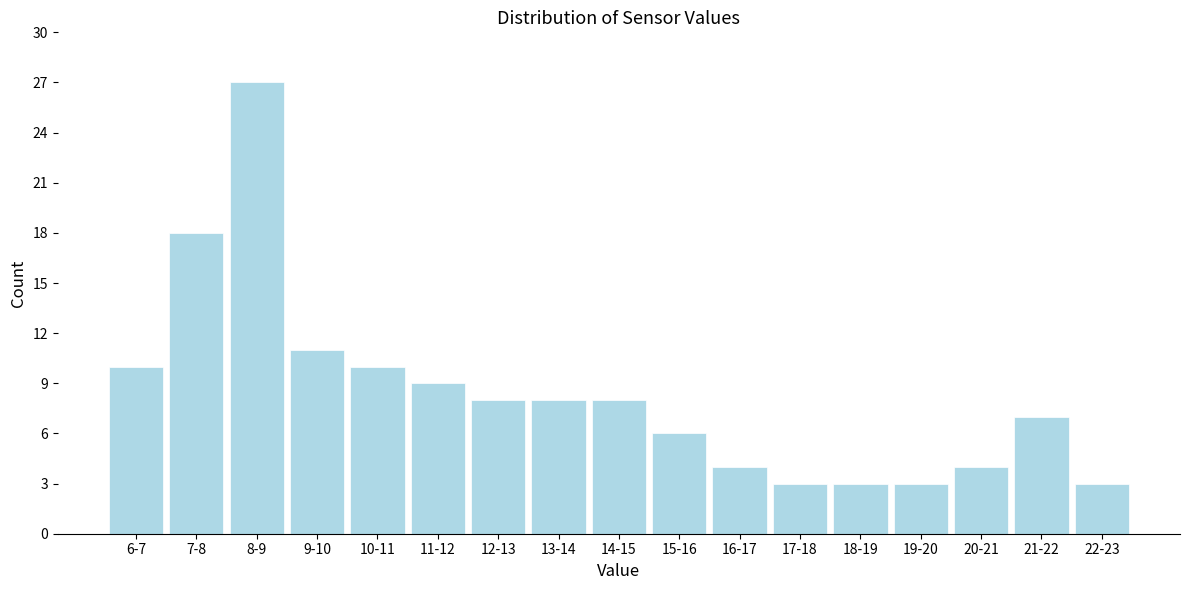

Reading left to right, transcribe all the data shown in this chart.

6-7=10	7-8=18	8-9=27	9-10=11	10-11=10	11-12=9	12-13=8	13-14=8	14-15=8	15-16=6	16-17=4	17-18=3	18-19=3	19-20=3	20-21=4	21-22=7	22-23=3